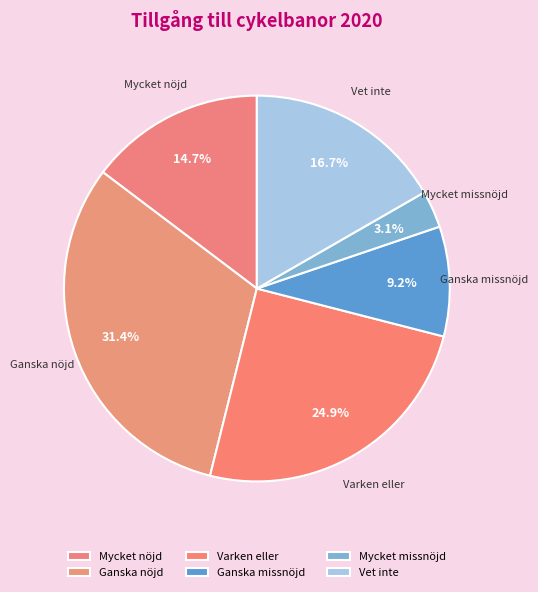

How many segments does this pie chart have?

6